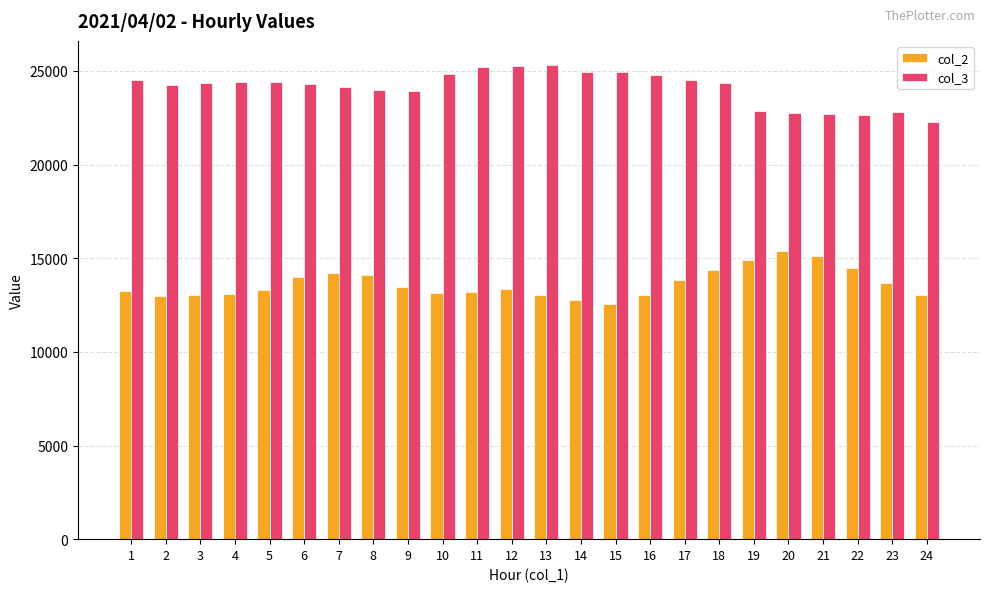

What is the greatest value displayed?

25338